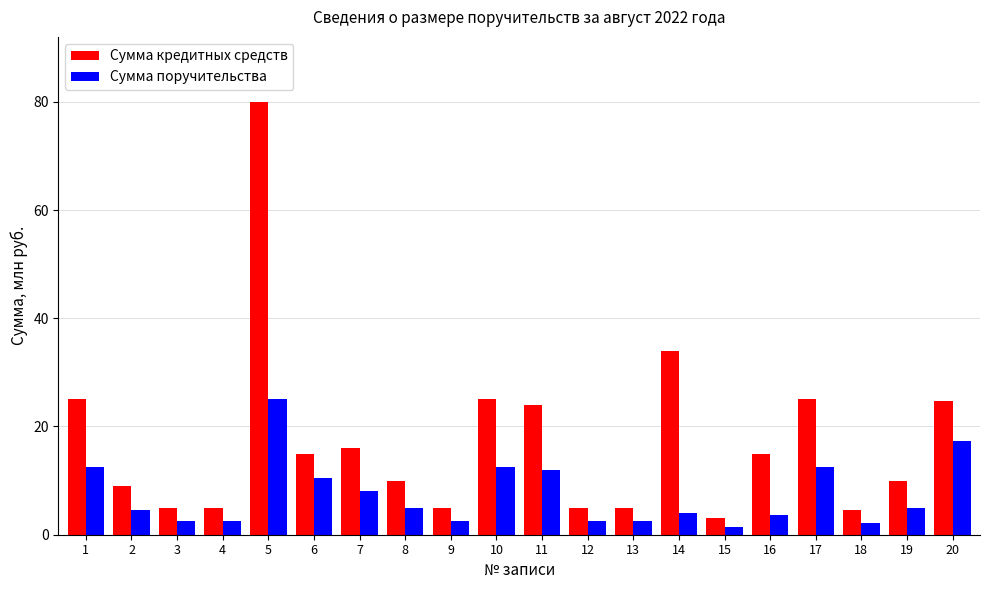

Is it true that Сумма поручительства equals 17.3 at 20?

True